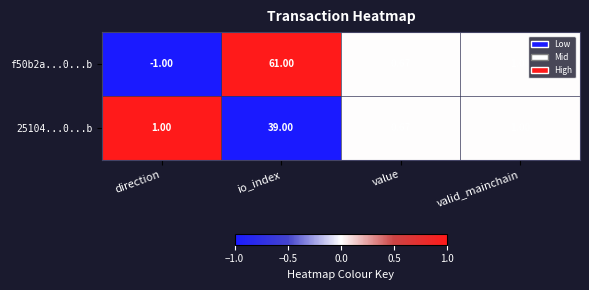

At io_index, list the series in order from smallest to largest.

25104...0...b, f50b2a...0...b